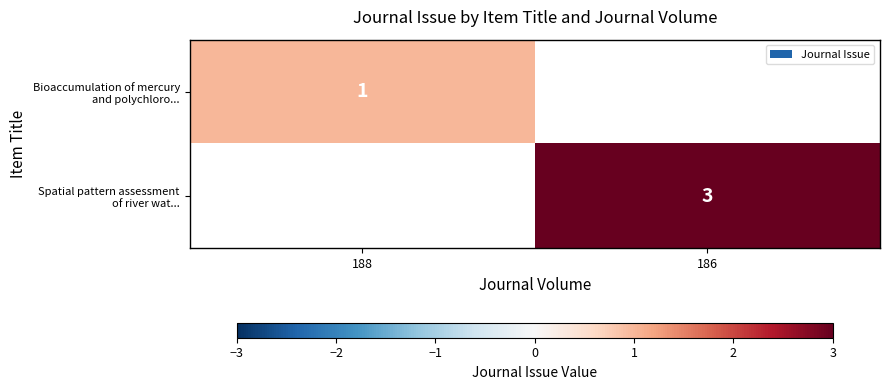

At which label does Bioaccumulation of mercury and polychloro... reach its peak?

188